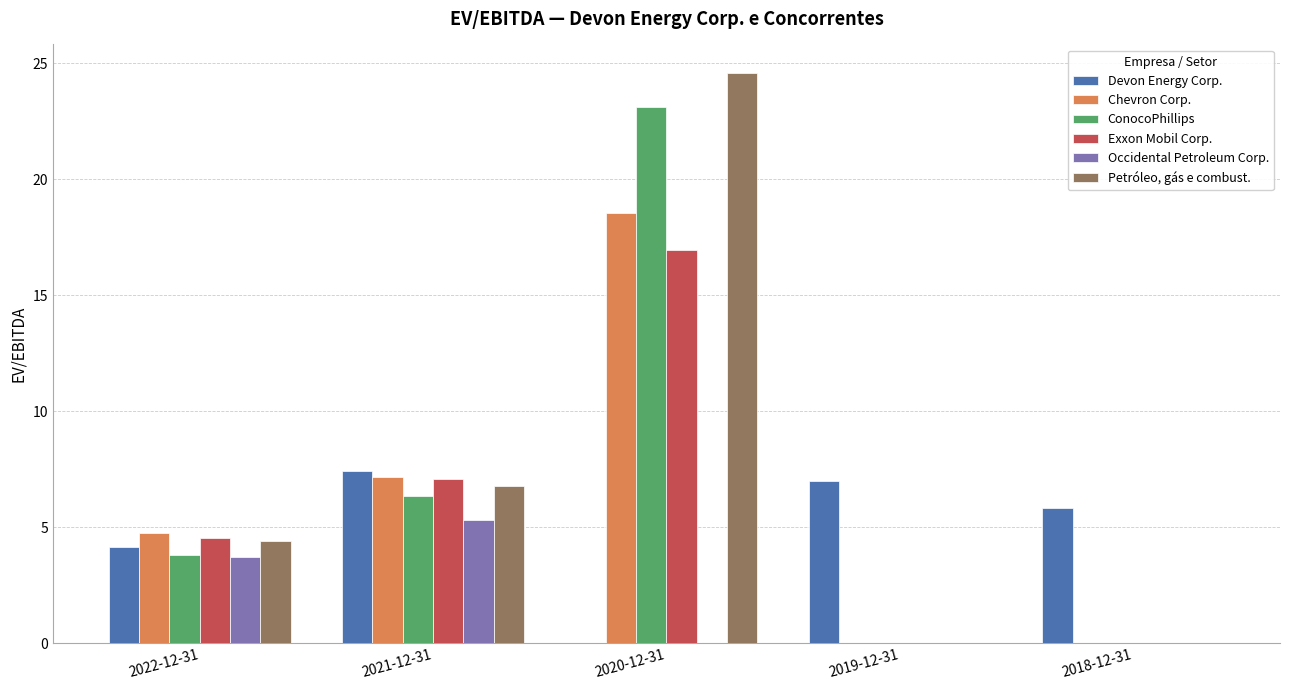

How many groups of bars are there?

5